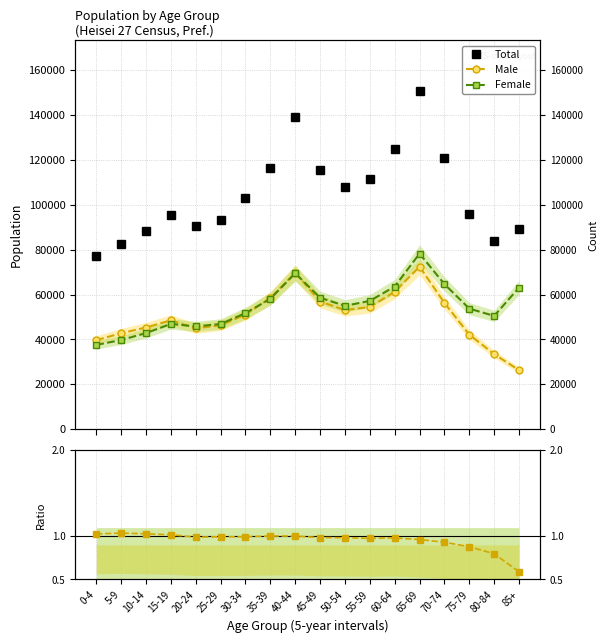

At which label is Male/Female ratio (scaled) closest to 0?

85+